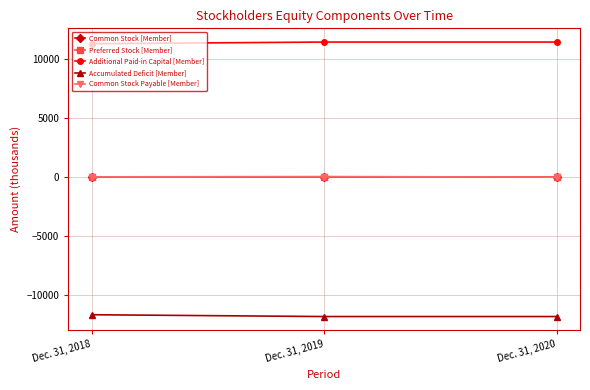

Is the value of Additional Paid-in Capital [Member] at Dec. 31, 2019 greater than the value of Accumulated Deficit [Member] at Dec. 31, 2020?

Yes